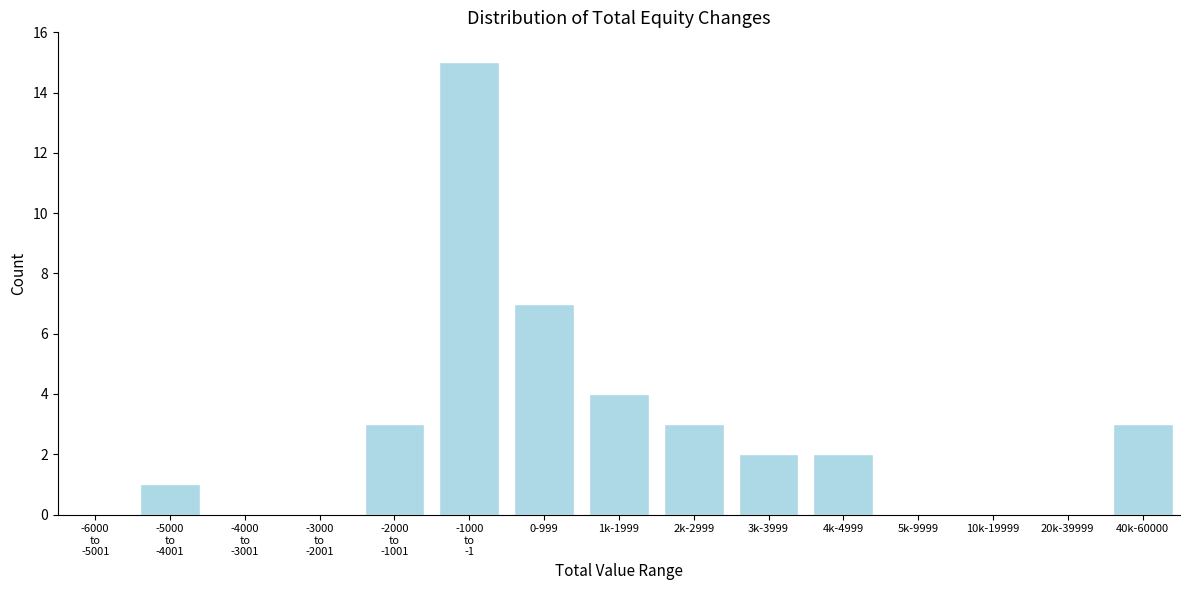

Between 4k-4999 and 2k-2999, which is larger?

2k-2999